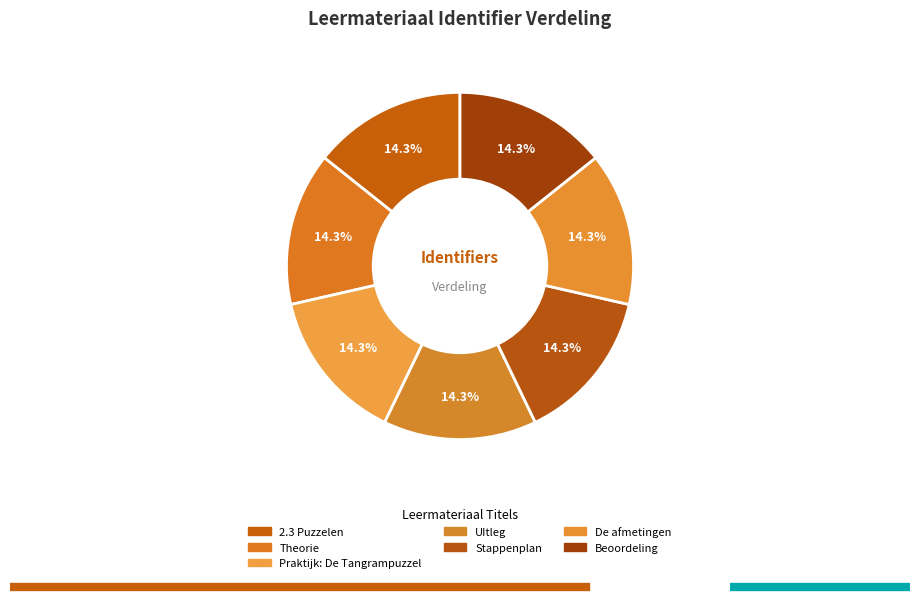

Count the number of slices in the pie.

7